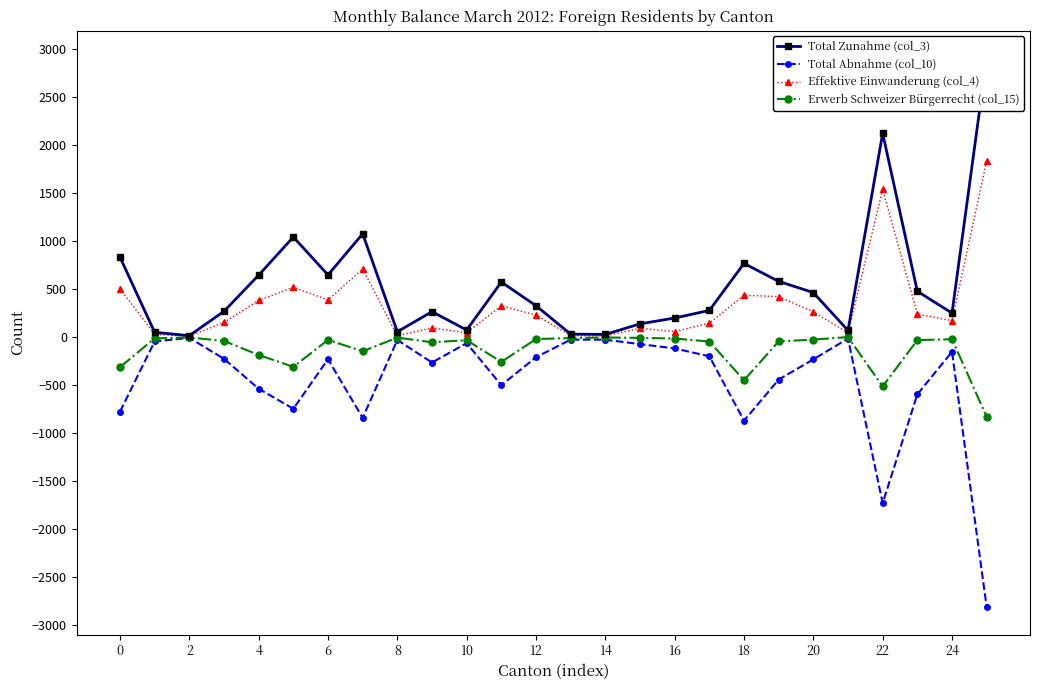

True or false: Erwerb Schweizer Bürgerrecht (col_15) has more than 2 points higher than both neighbors.

True